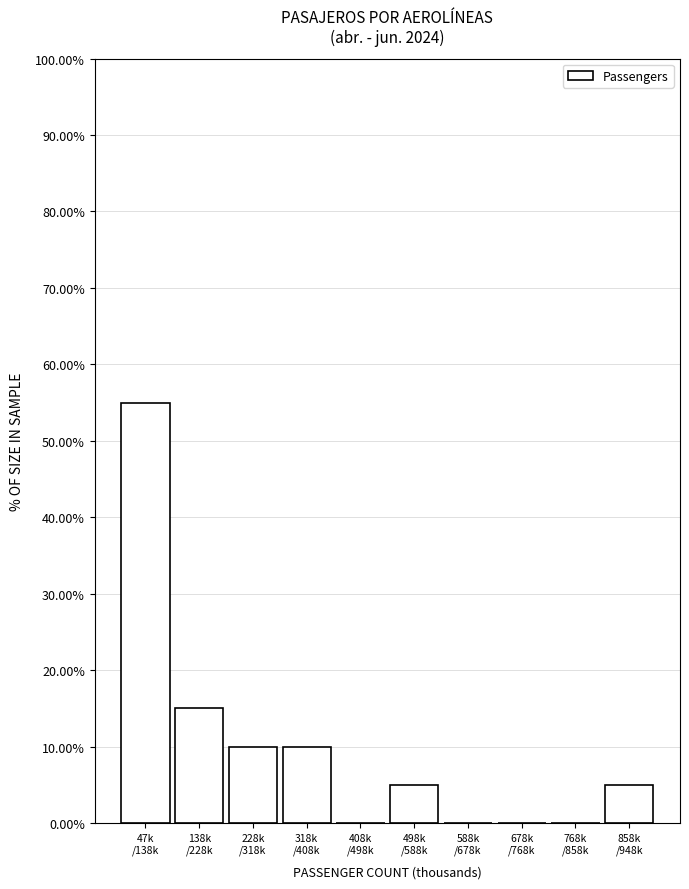

What is the sum of all values?

100.0